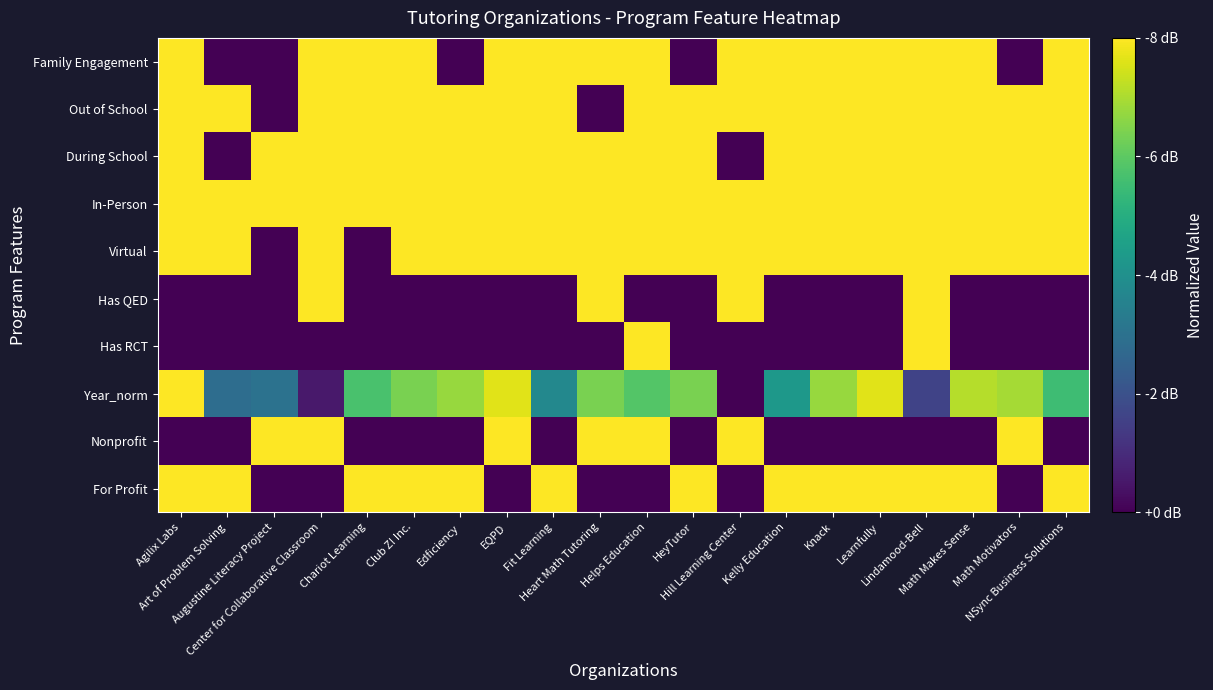

Which has a higher value, Kelly Education or Center for Collaborative Classroom?

Kelly Education